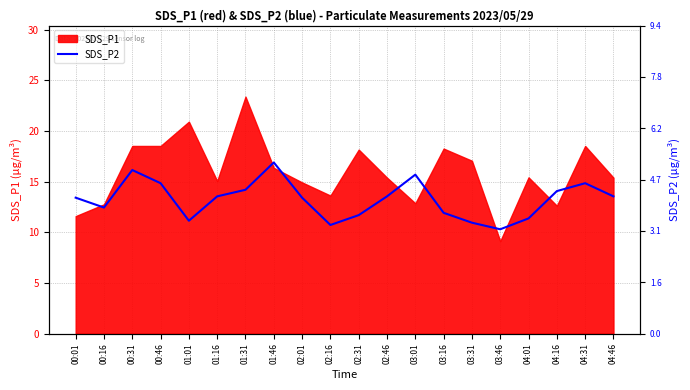

Between 02:16 and 04:31, which is larger?

04:31